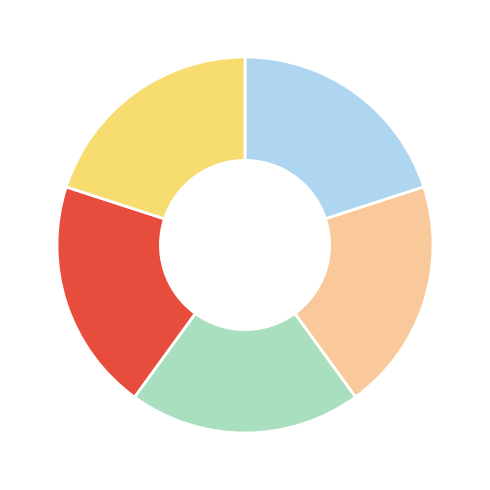

Count the number of slices in the pie.

5